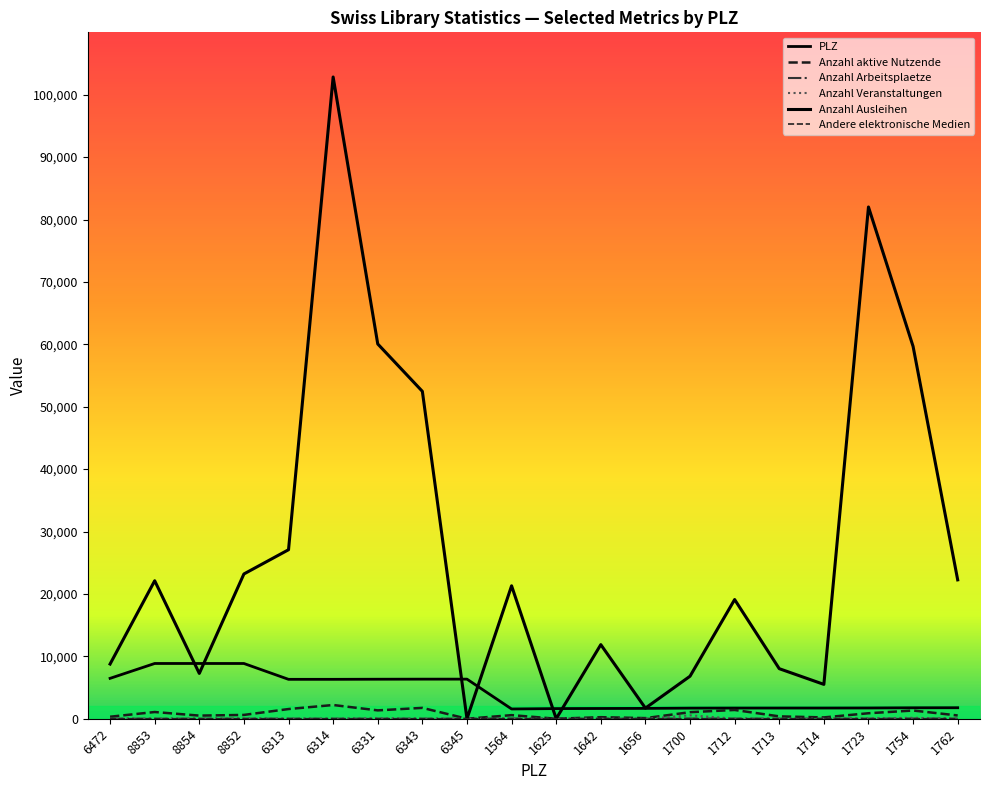

List the series in order of their peak value, highest first.

Anzahl Ausleihen, PLZ, Anzahl aktive Nutzende, Anzahl Veranstaltungen, Anzahl Arbeitsplaetze, Andere elektronische Medien